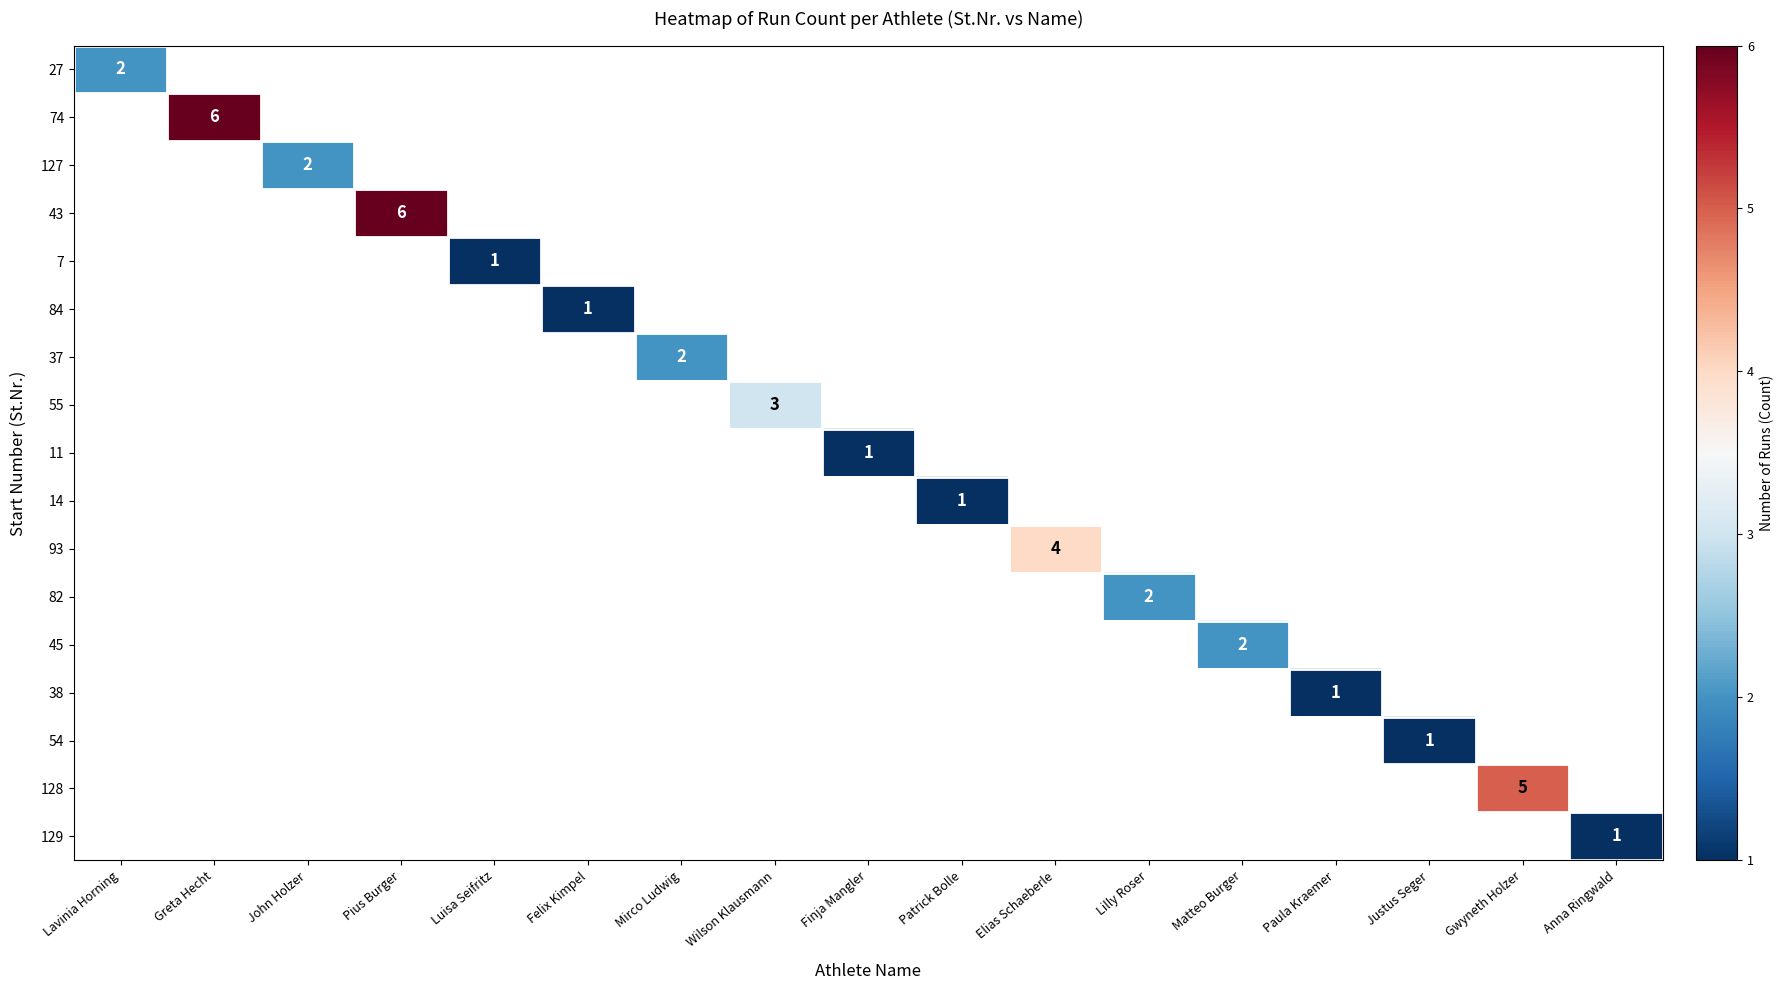

What is the smallest value displayed?

1.0